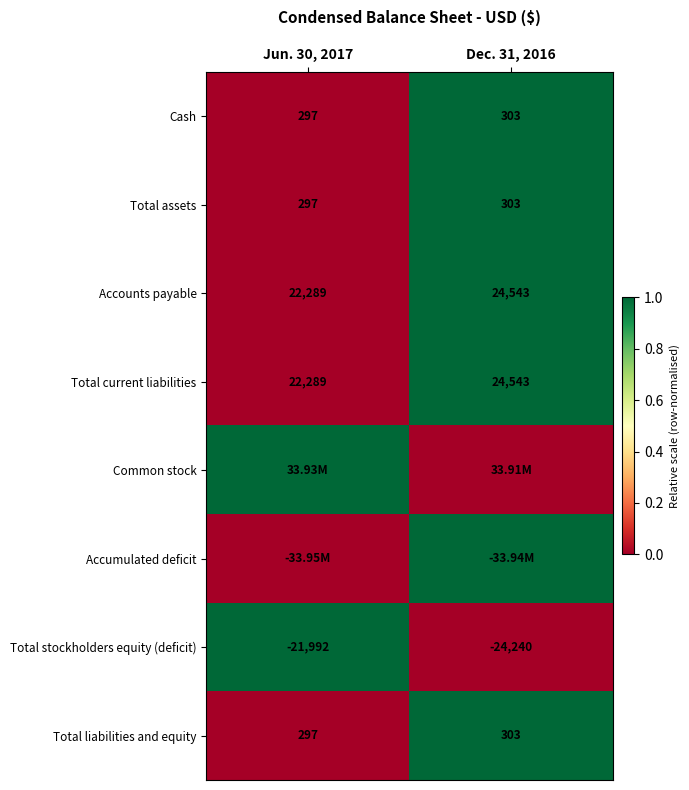

Is the value of Total liabilities and equity at Jun. 30, 2017 greater than the value of Accounts payable at Jun. 30, 2017?

No